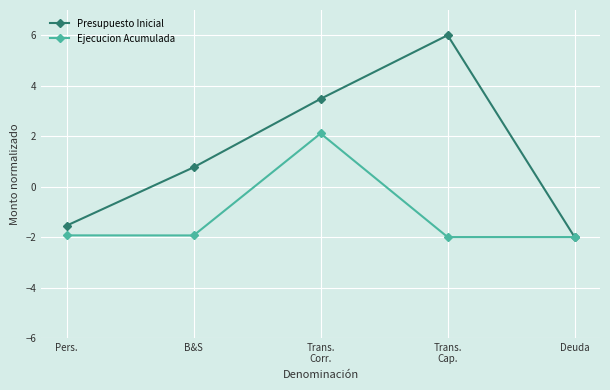

The value of Presupuesto Inicial at Pers. is -2.6. True or false?

False